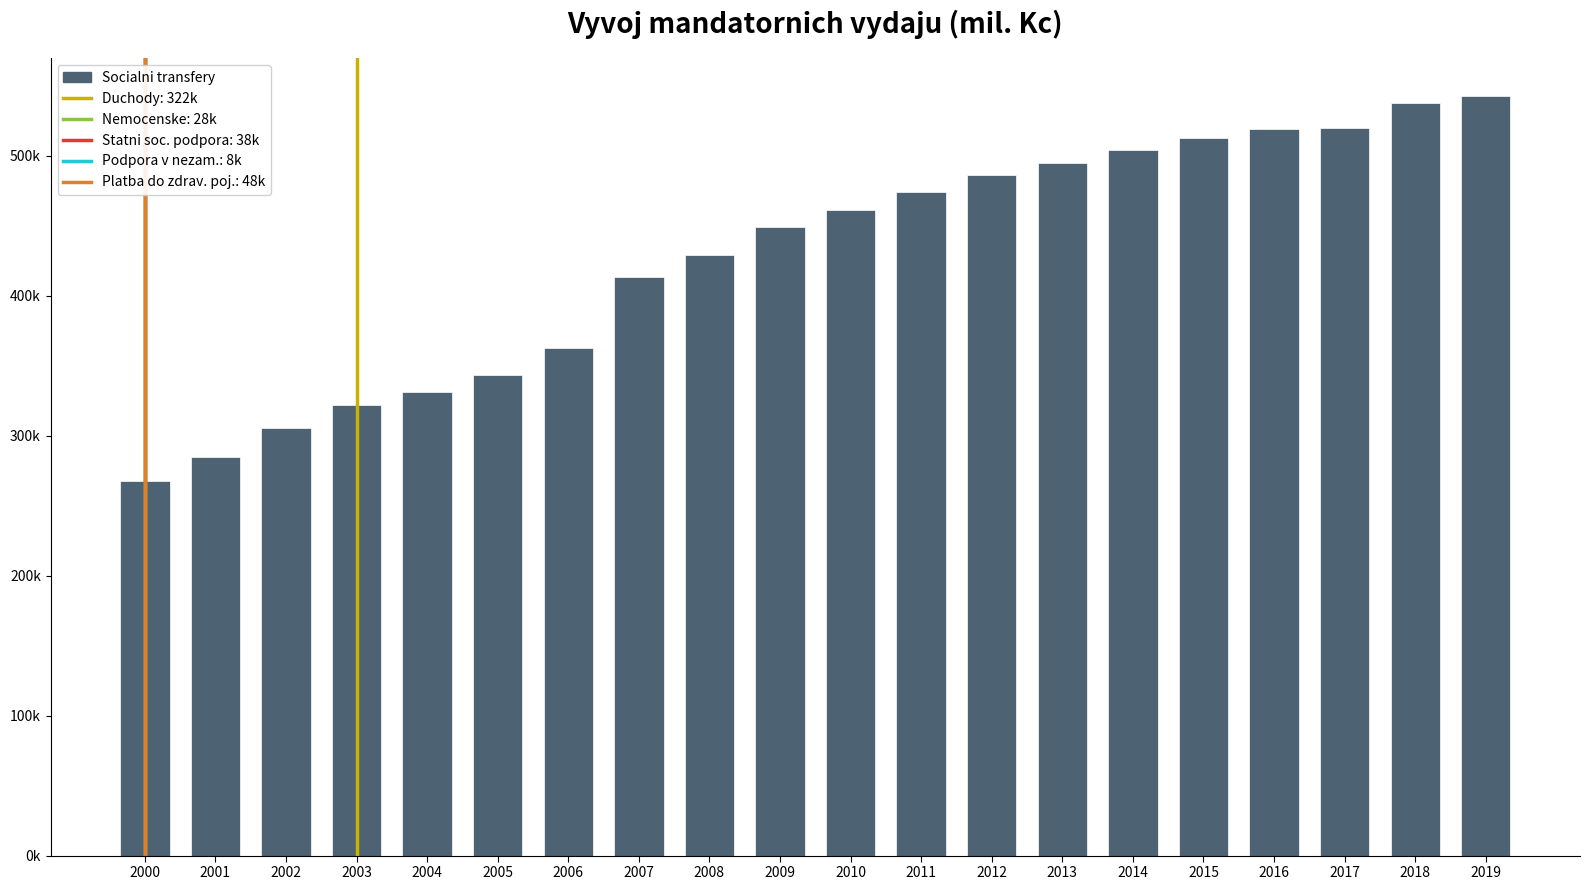

Where does the data first go above 461426?

2011